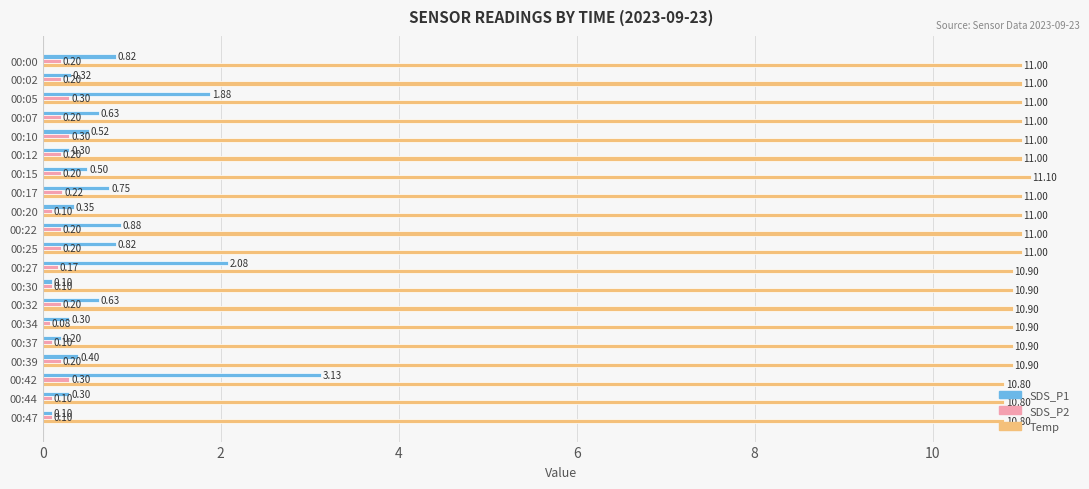

List the series in order of their peak value, highest first.

Temp, SDS_P1, SDS_P2